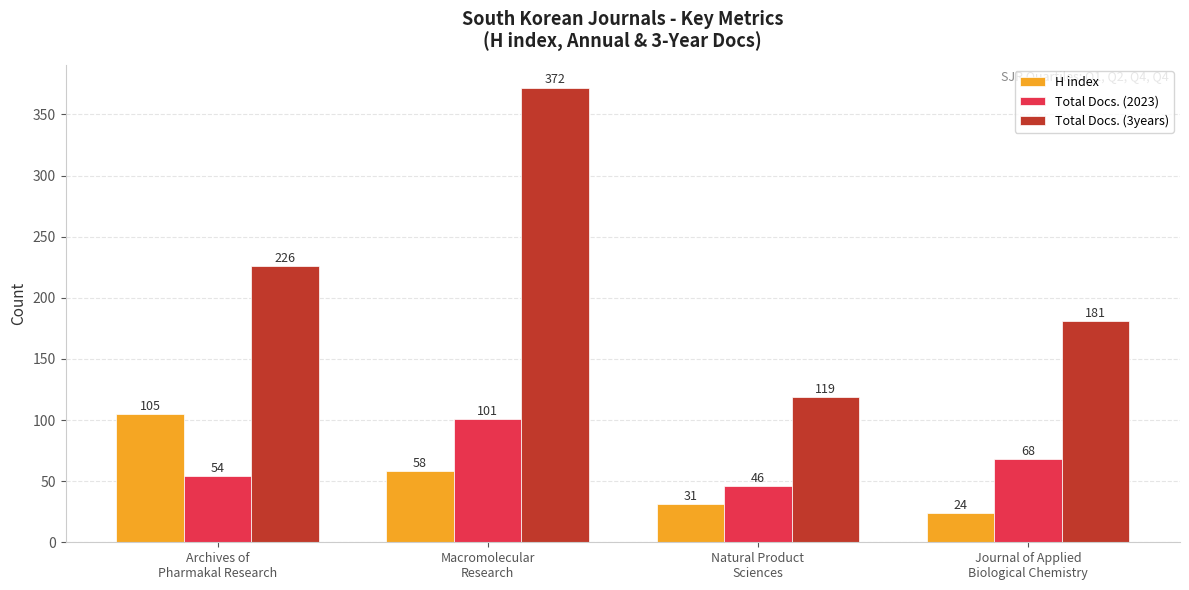

Reading left to right, list all the values displayed in this chart.

H index: 105	58	31	24
Total Docs. (2023): 54	101	46	68
Total Docs. (3years): 226	372	119	181